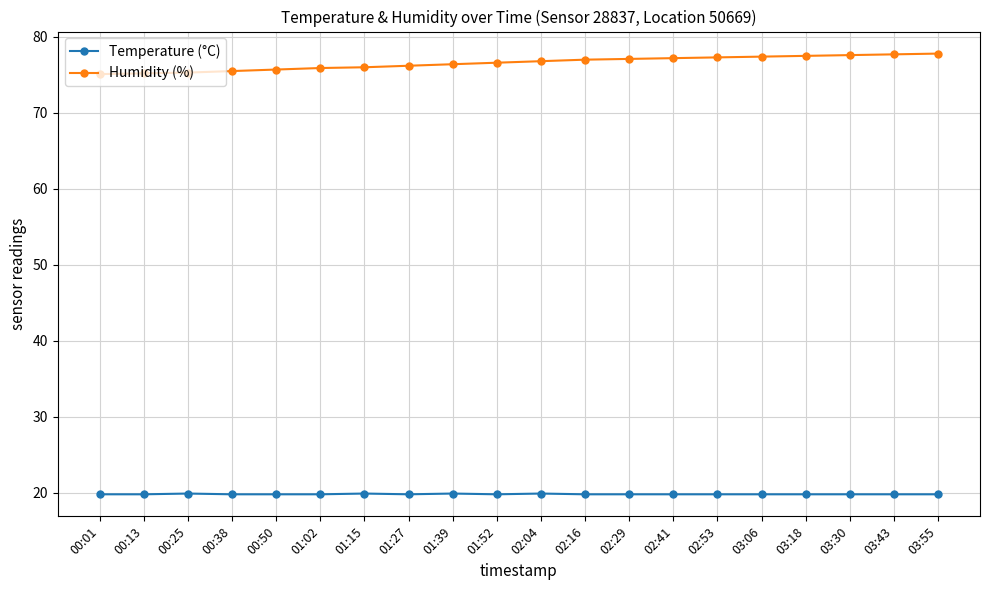

What are all the series names shown in the legend?

Temperature (°C), Humidity (%)